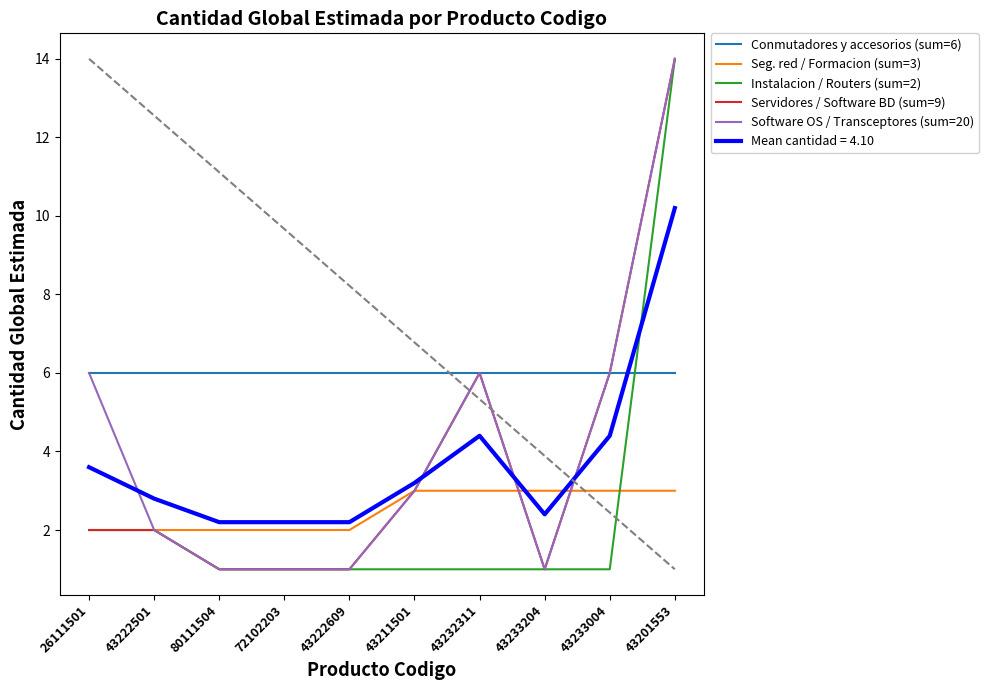

The value of Instalacion / Routers (sum=2) at 80111504 is 0. True or false?

False